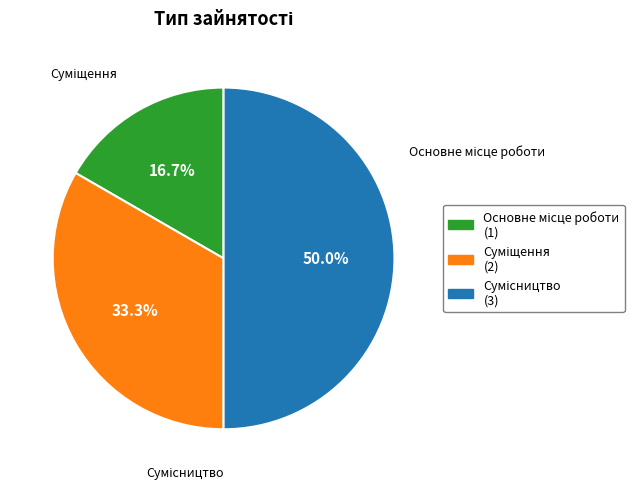

What percentage is the Основне місце роботи slice, to the nearest percent?

17%